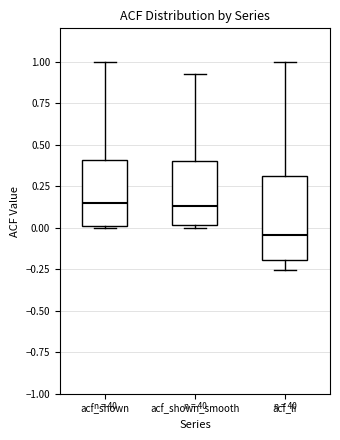

Comparing the boxes themselves (not the whiskers), which one is the tallest?

acf_li